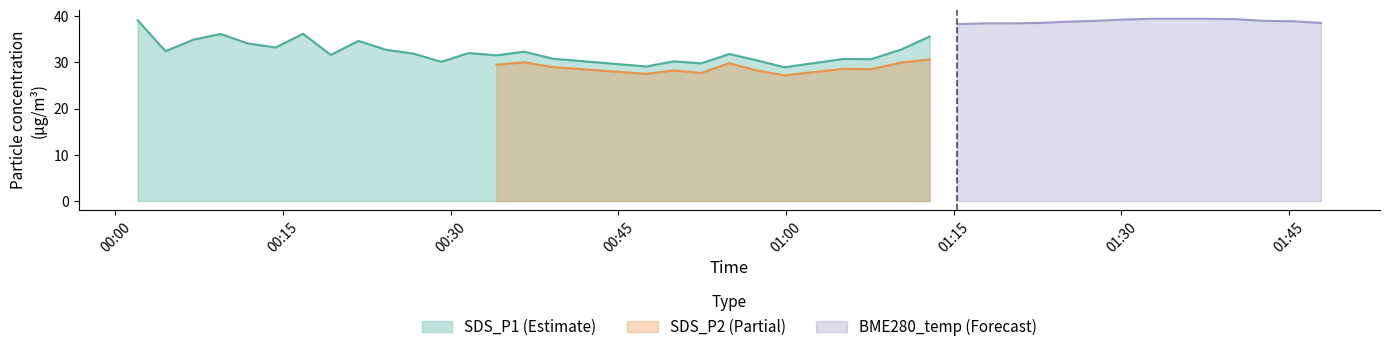

How many lines are shown in the chart?

3